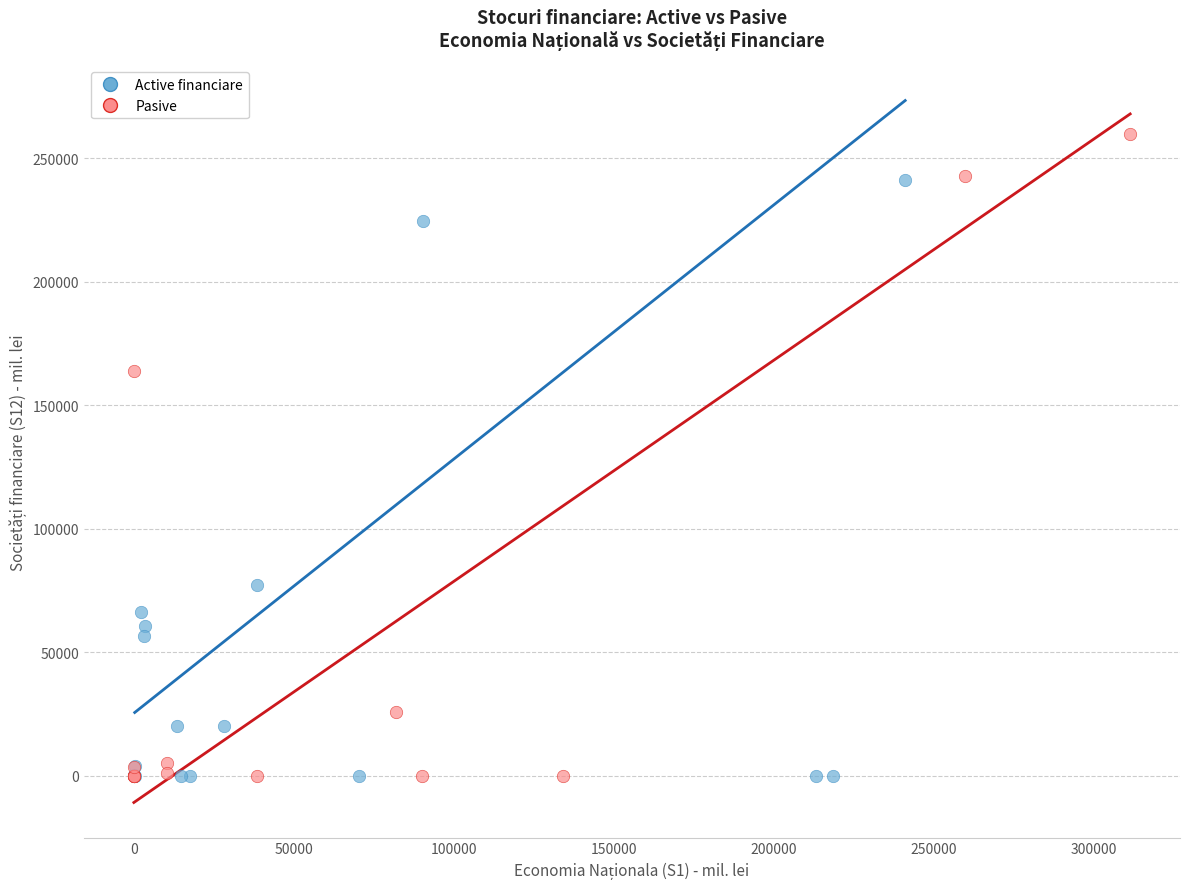

Which series has the widest spread of Y values?

Pasive